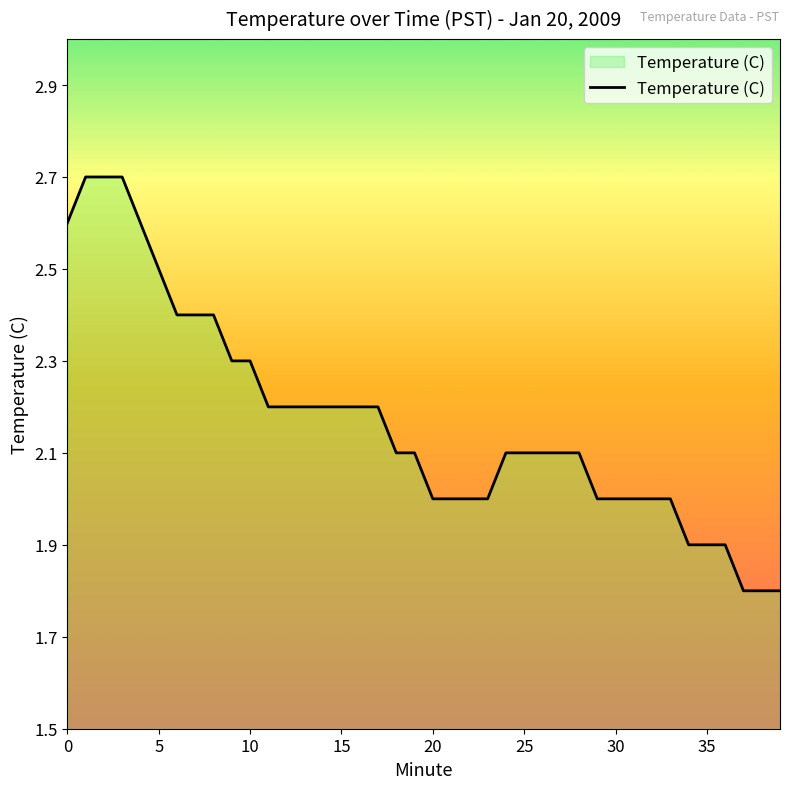

What is the greatest value displayed?

2.7